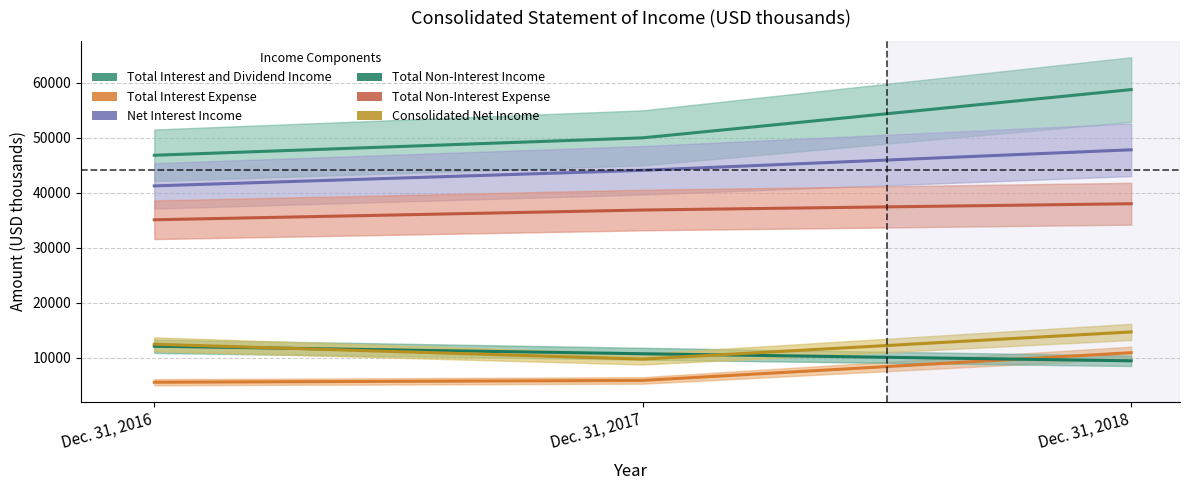

What is the difference between the highest and lowest values at Dec. 31, 2016?

41246